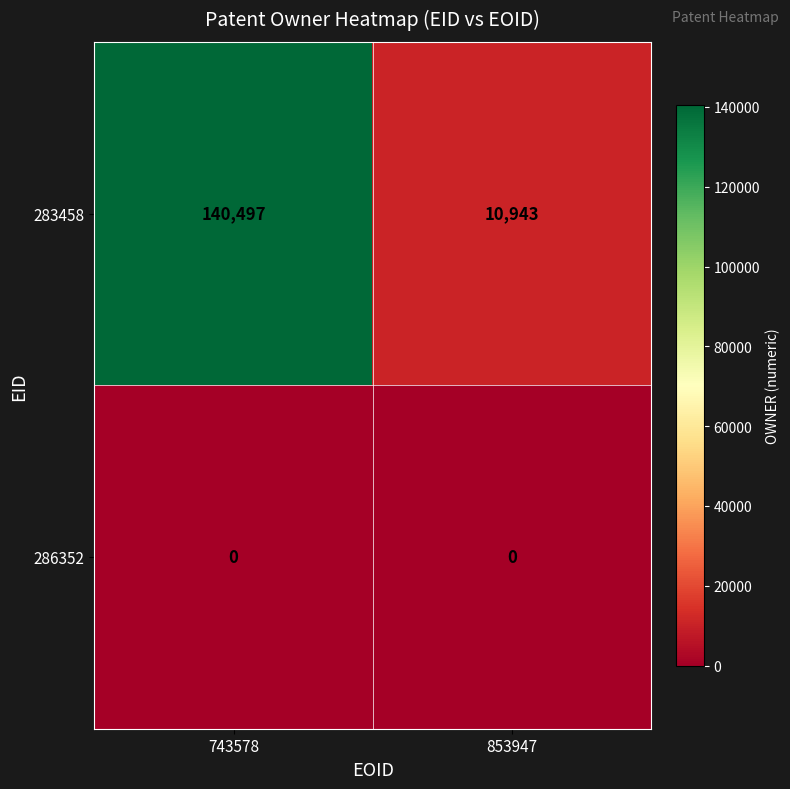

Which label corresponds to the largest value in the chart?

743578